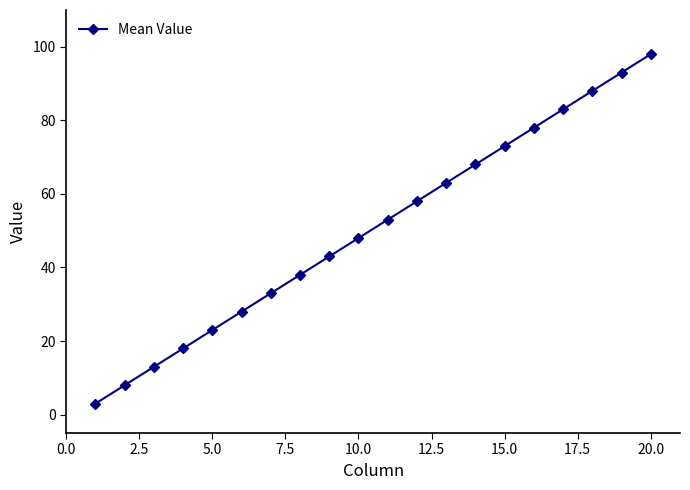

What is the difference between the maximum and second lowest values?

90